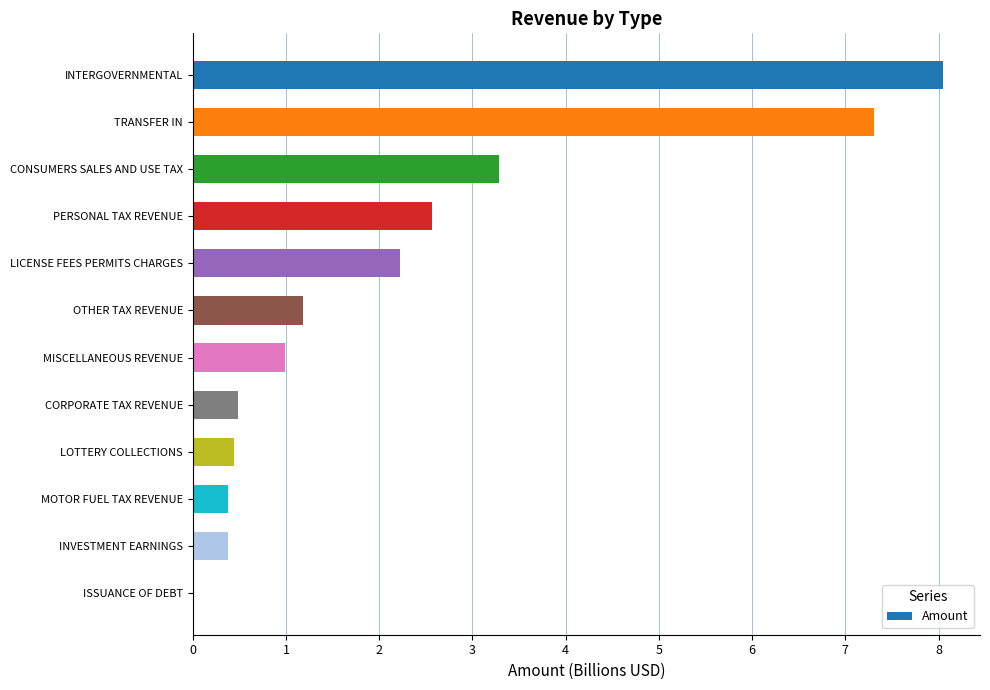

Between LOTTERY COLLECTIONS and MISCELLANEOUS REVENUE, which is larger?

MISCELLANEOUS REVENUE